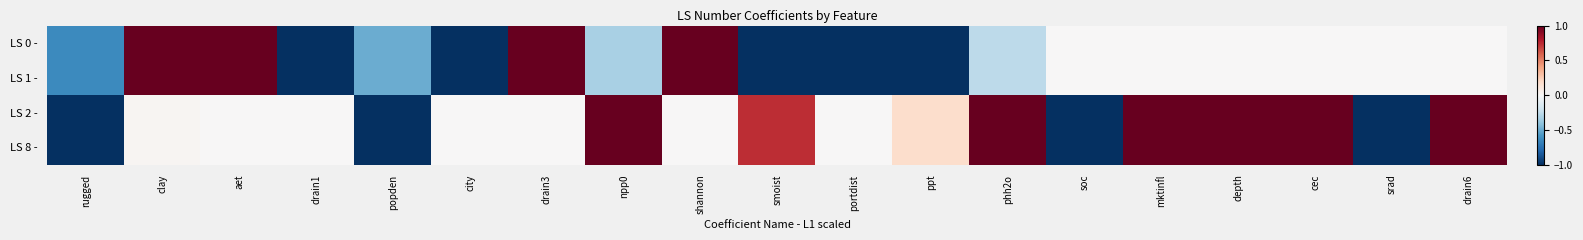

At which category does the chart reach its minimum across all series?

drain1